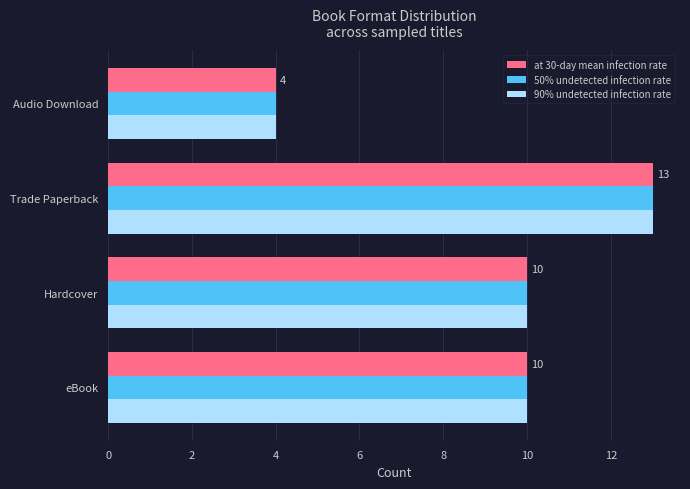

The value of 50% undetected infection rate at Hardcover is 10. True or false?

True